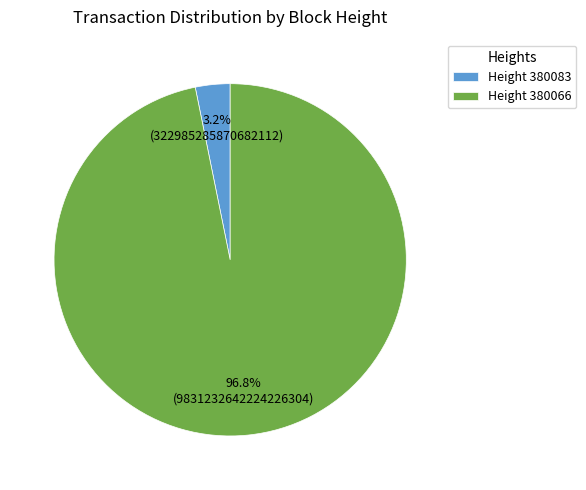

How many slices are in this pie chart?

2